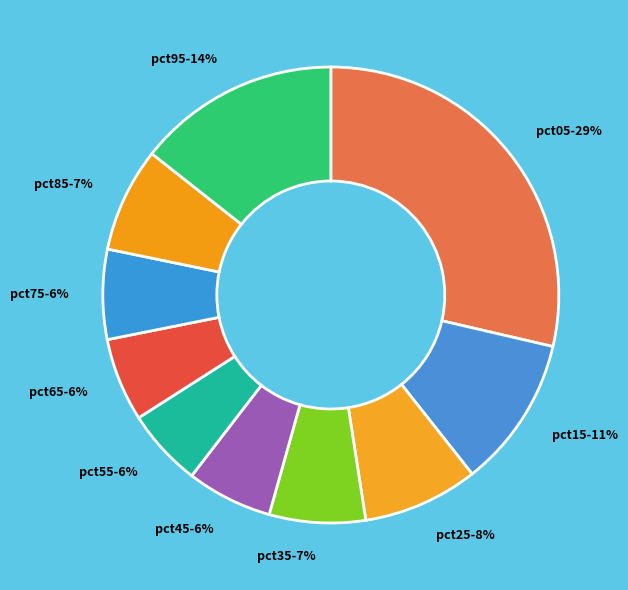

Is pct15 the majority of the pie?

No